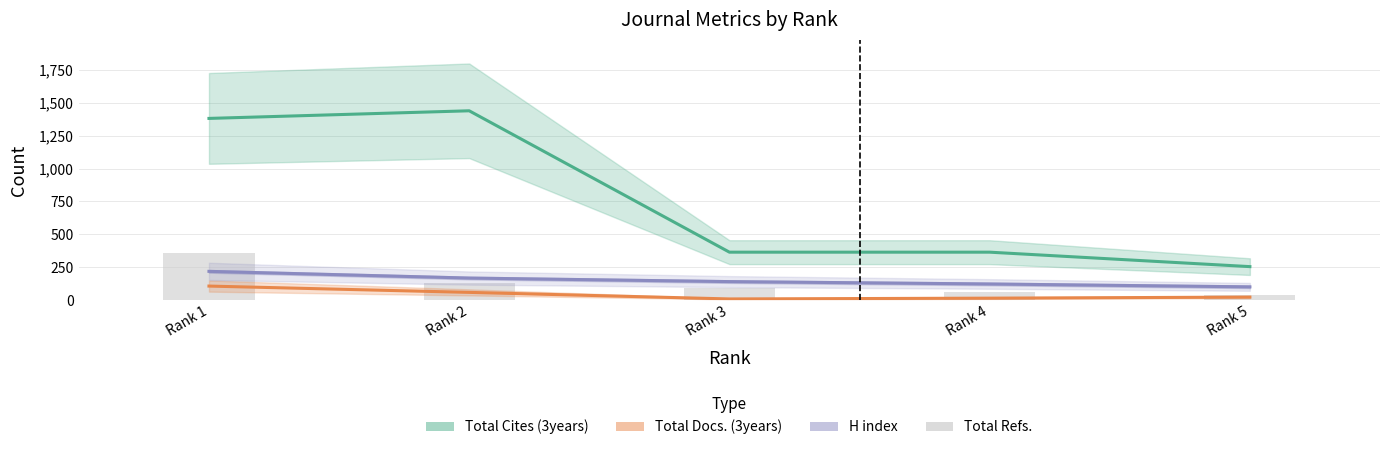

Reading left to right, what are all the values shown in this chart?

Total Cites (3years): 1382	1440	364	364	254
Total Docs. (3years): 106	58	8	14	22
H index: 218	167	140	122	100
Total Refs.: 361	131	94	61	36